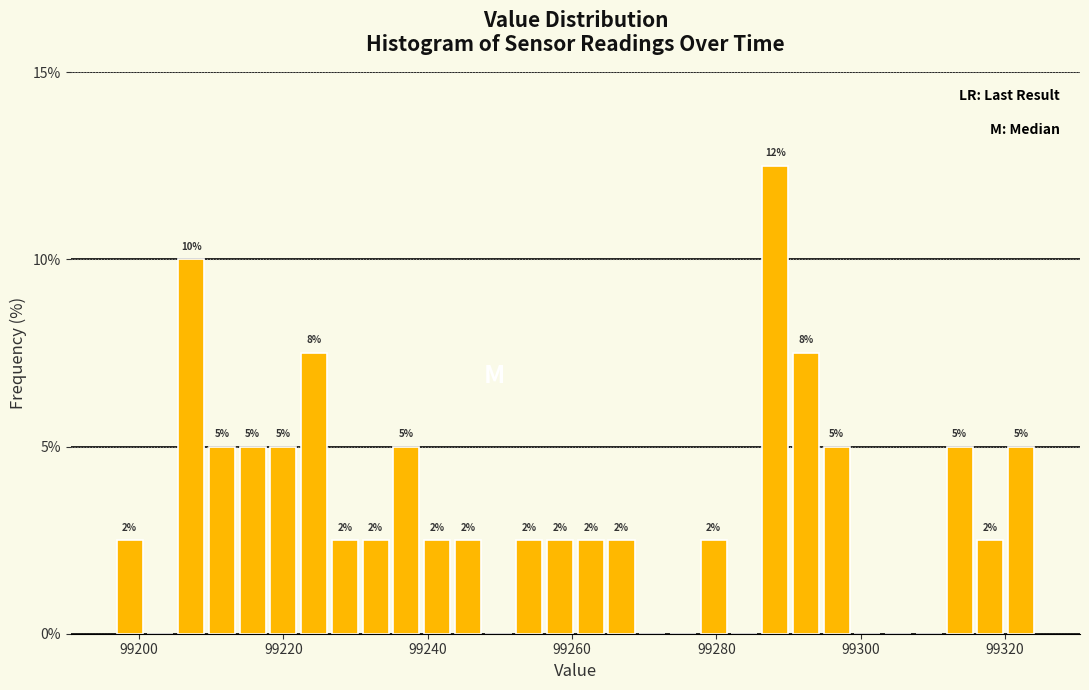

Around what value on the x-axis is the tallest bar? Give the approximate position of its centre, as read against the axis.

99288